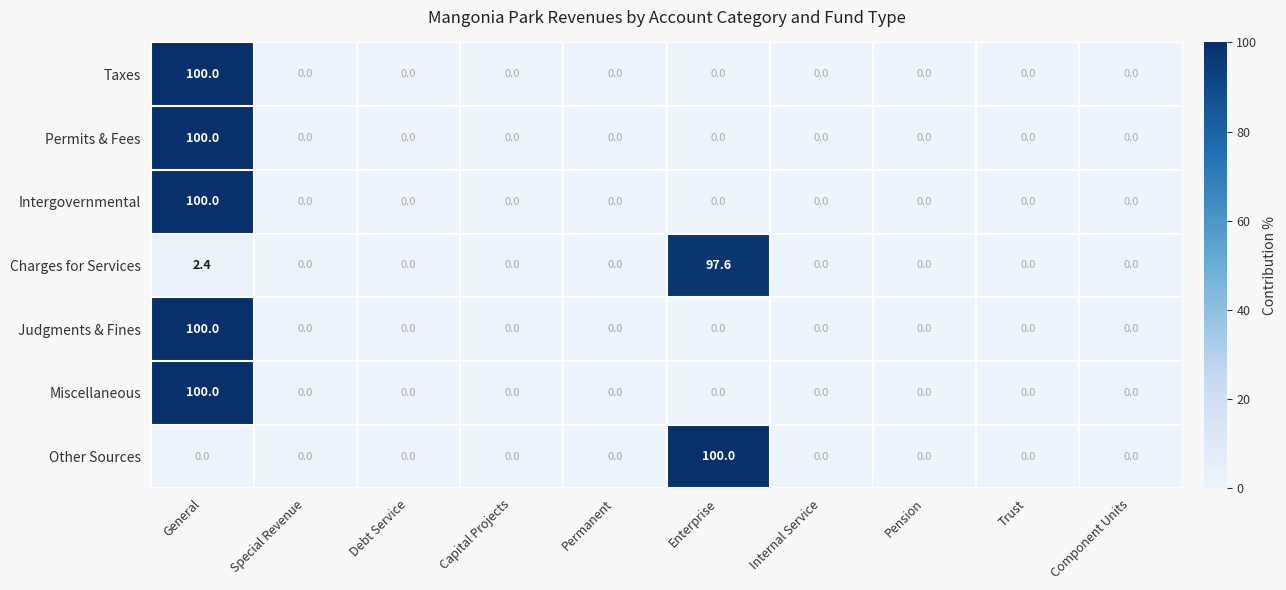

At which category is the sum across all series the highest?

General